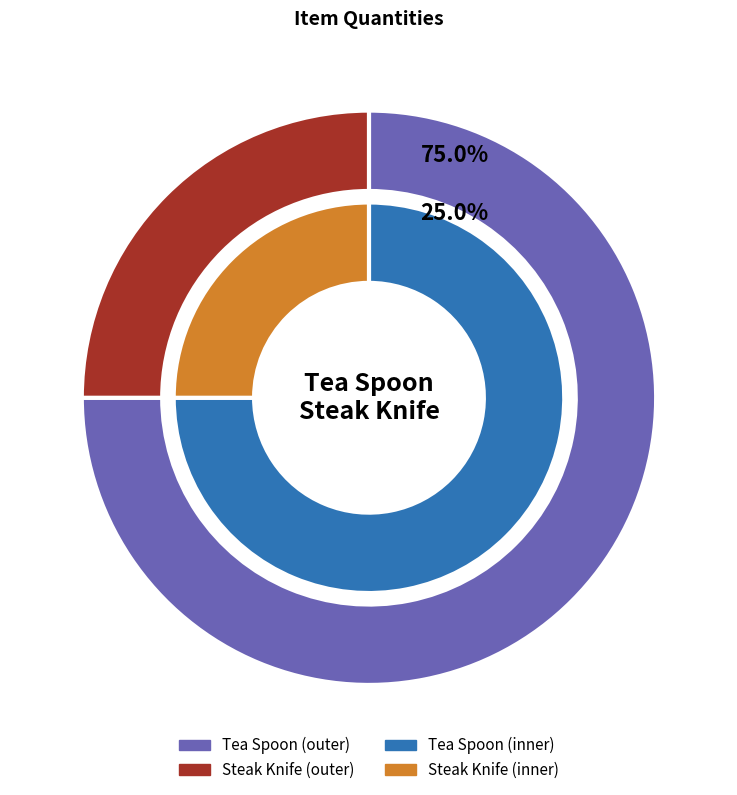

What percentage is NOT represented by Tea Spoon?

25.0%